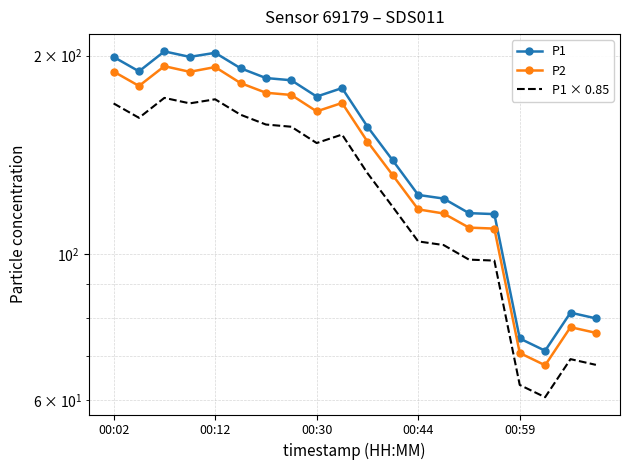

True or false: P1 and P1 × 0.85 intersect in this chart.

False